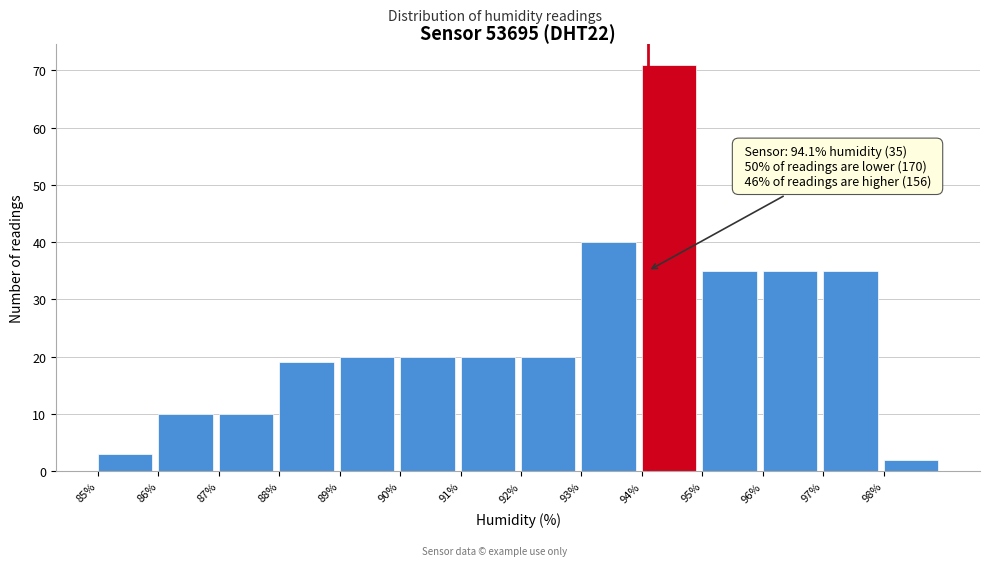

Over which range of the x-axis is the bar tallest?

94 to 95